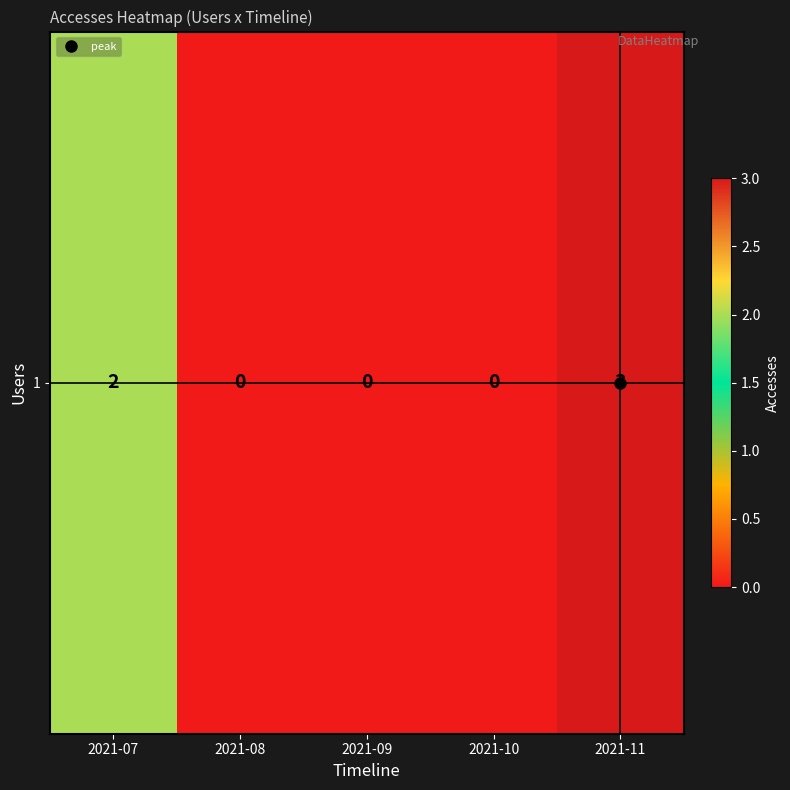

What is the difference between the maximum and second lowest values?

3